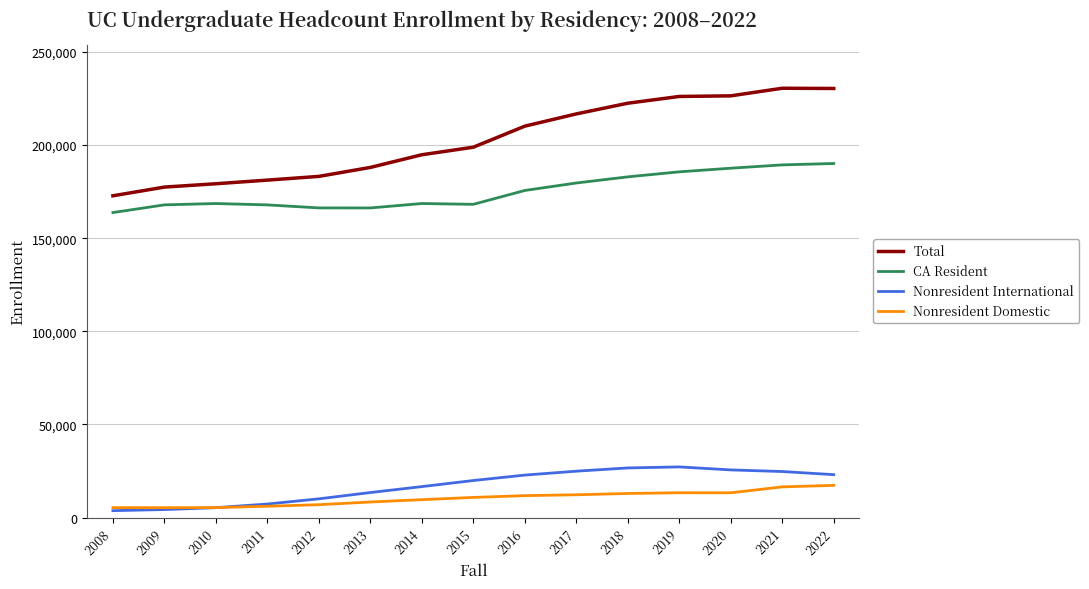

Which series has the largest range (max minus min)?

Total